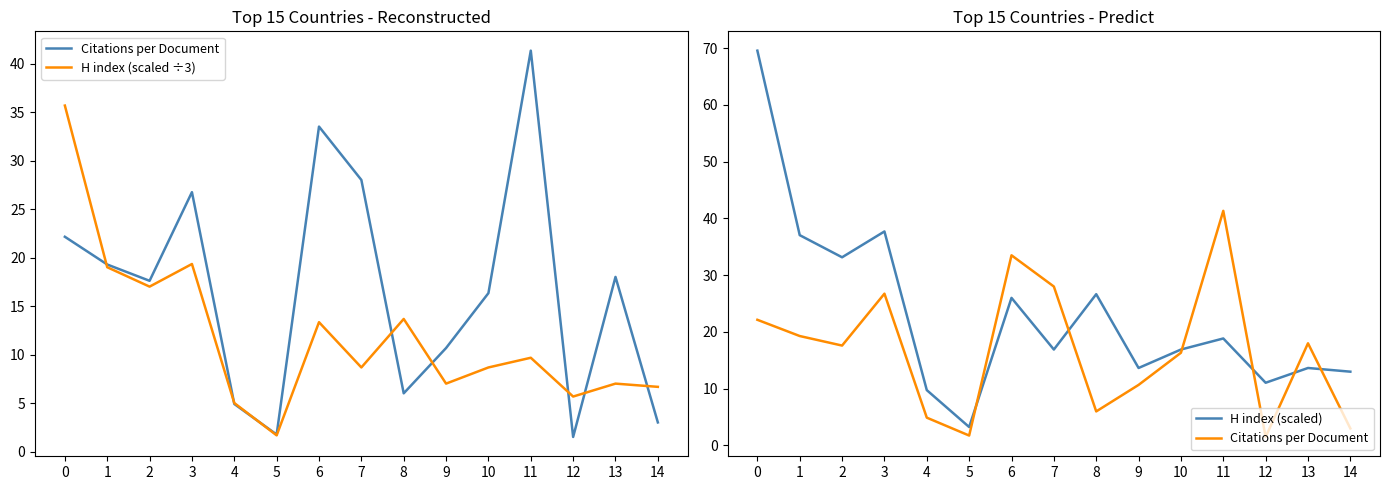

What is the smallest value displayed?

1.5